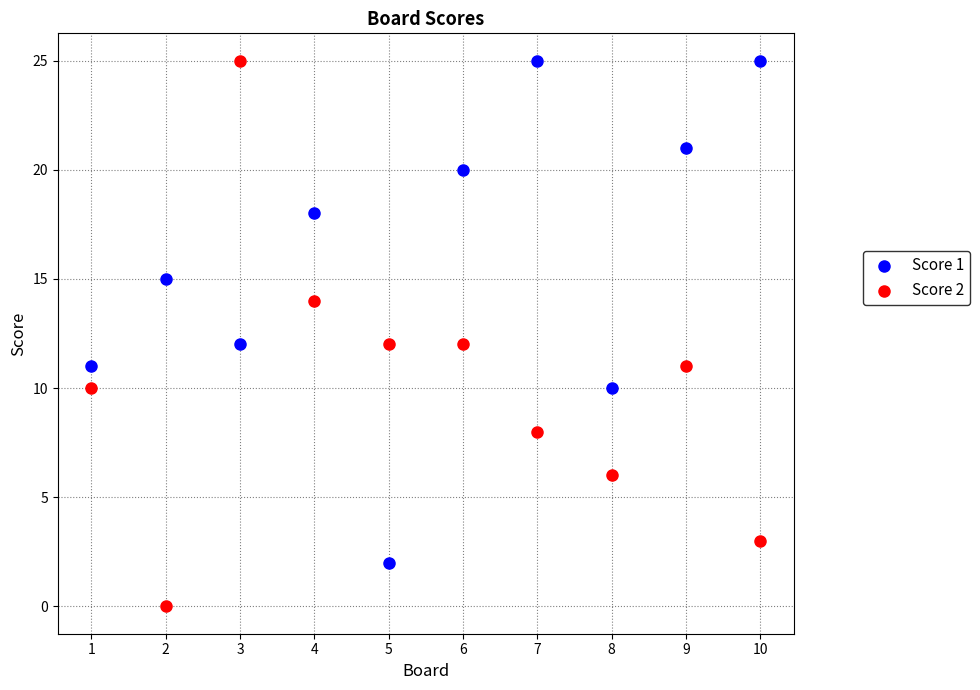

Across all data points, what is the range of X values (max minus min)?

9